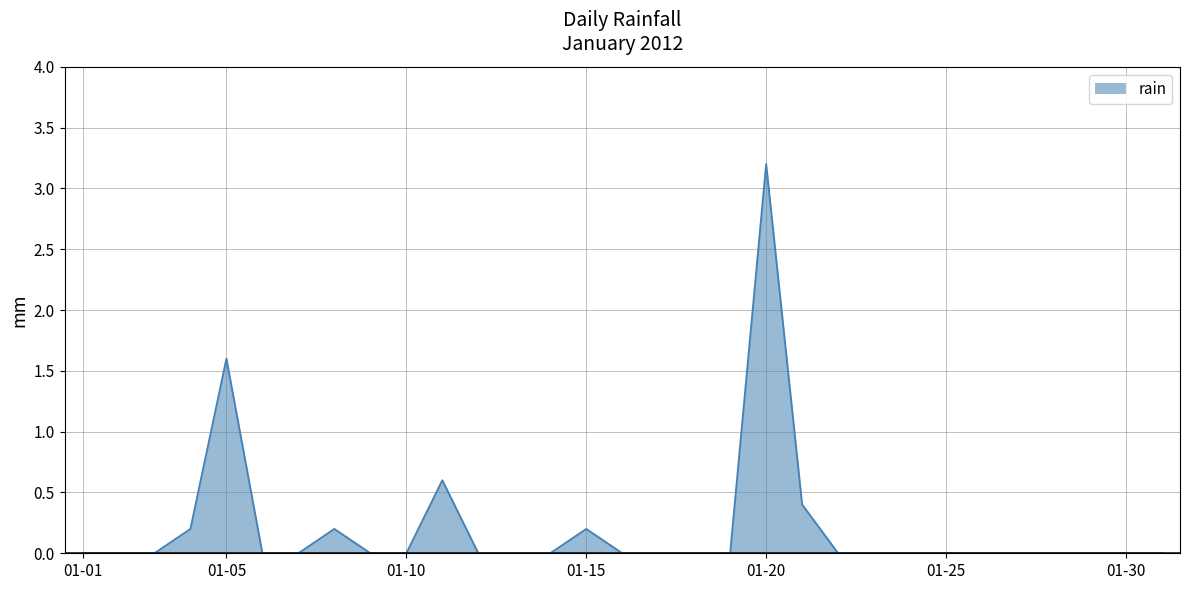

What is the difference between the maximum and minimum values?

3.2